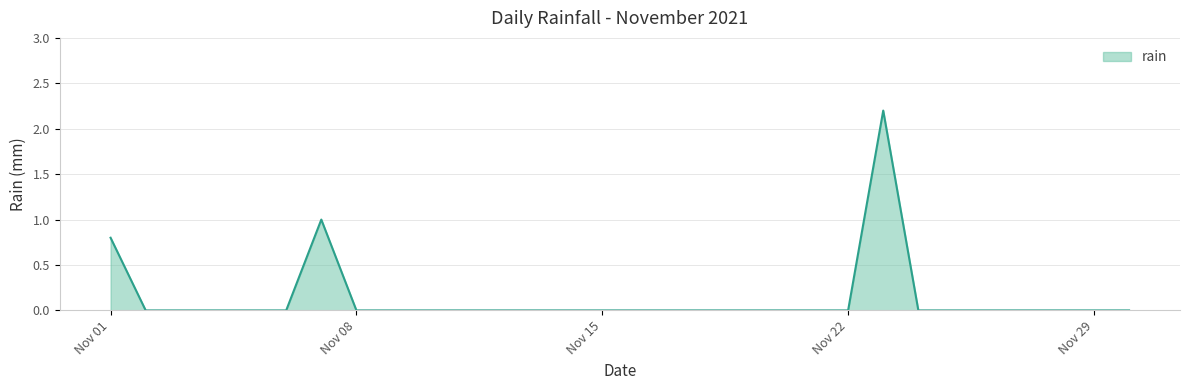

What is the difference between the maximum and minimum values?

2.2